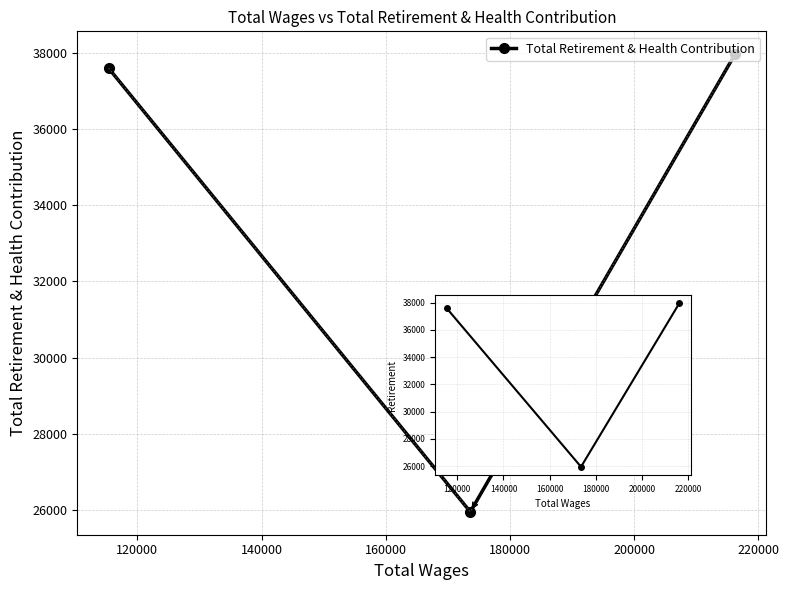

What is the difference between the maximum and minimum values?

12006